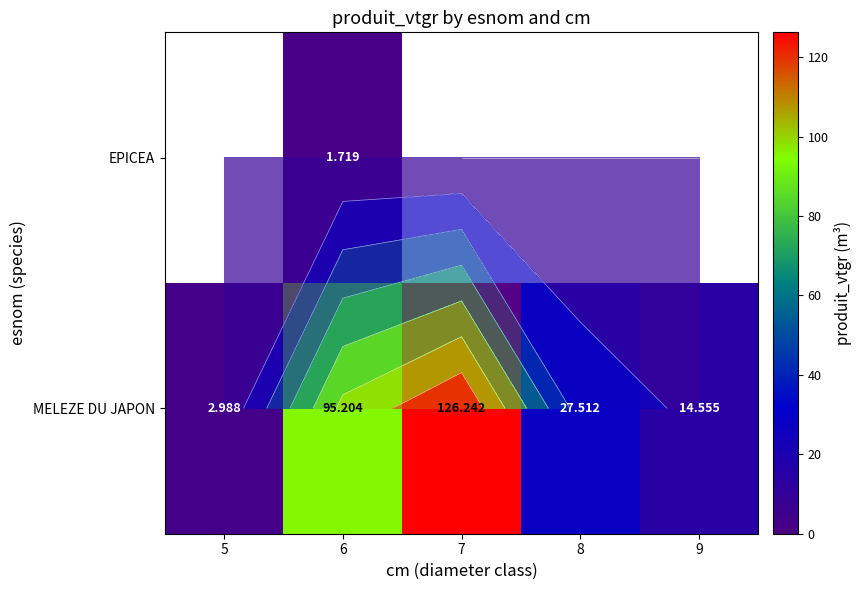

Count the number of data series in this chart.

2